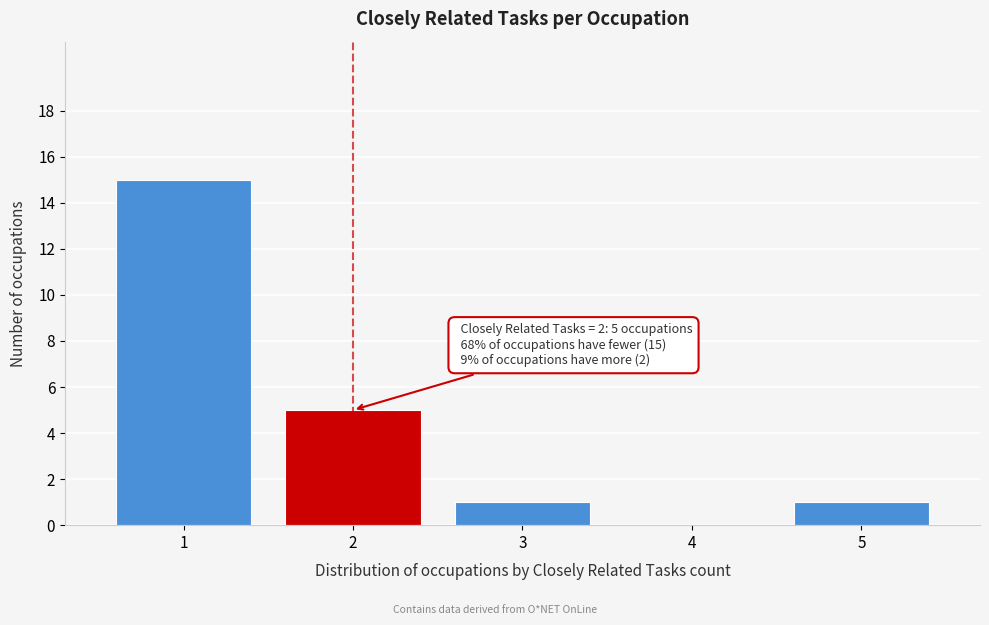

Reading left to right, transcribe all the data shown in this chart.

1=15	2=5	3=1	4=0	5=1